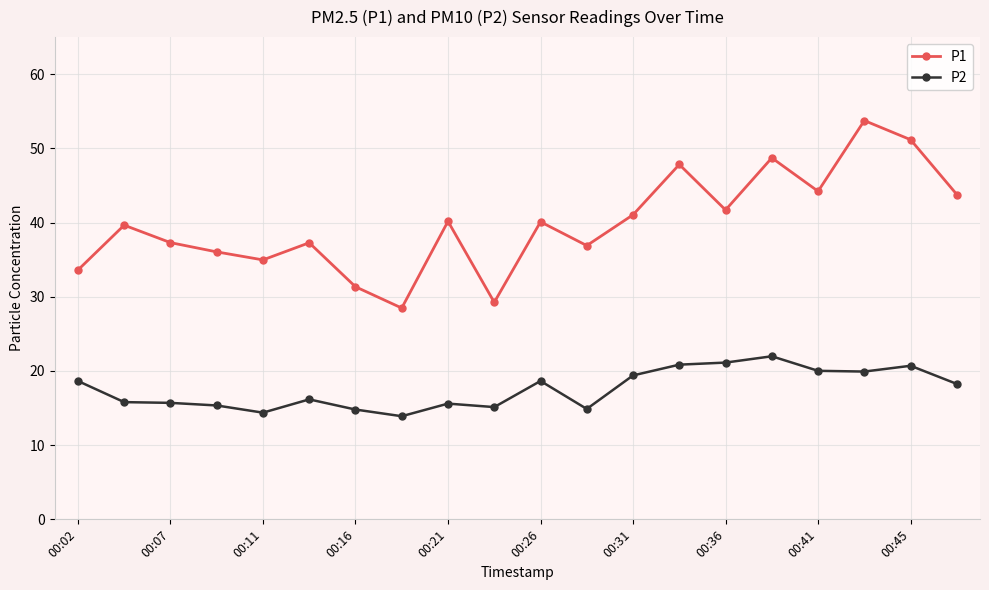

What are all the series names shown in the legend?

P1, P2